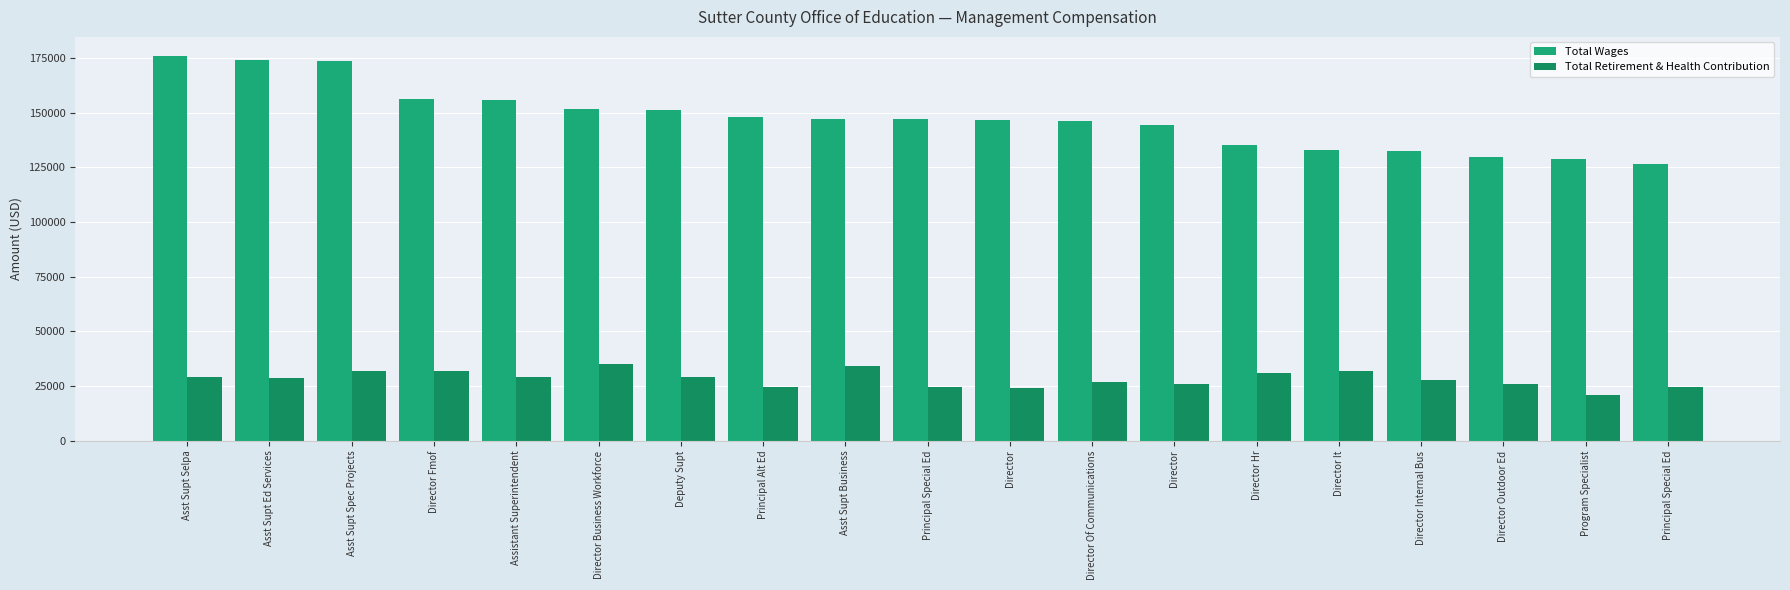

How many groups of bars are there?

19